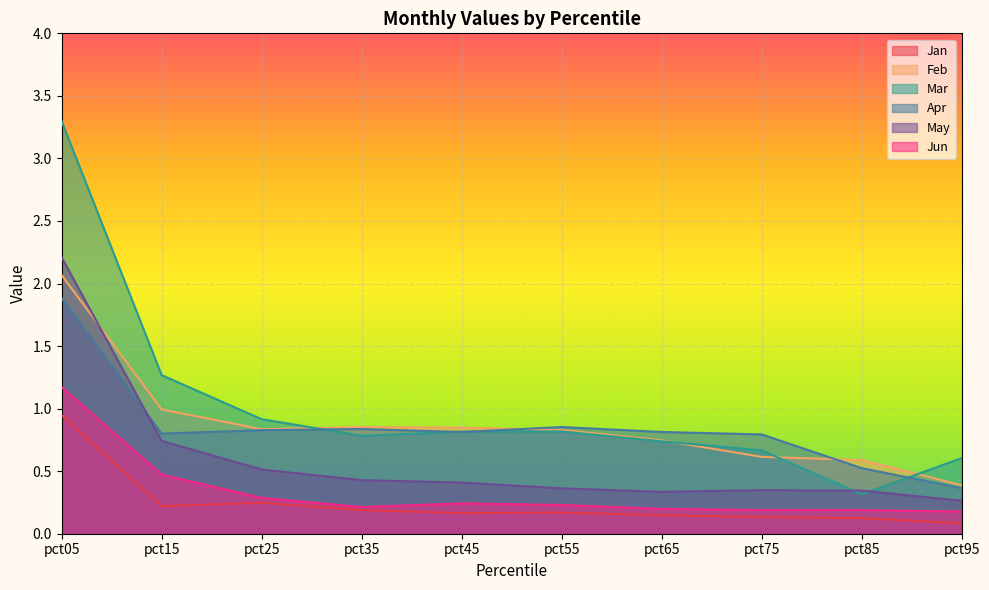

How many lines are shown in the chart?

6